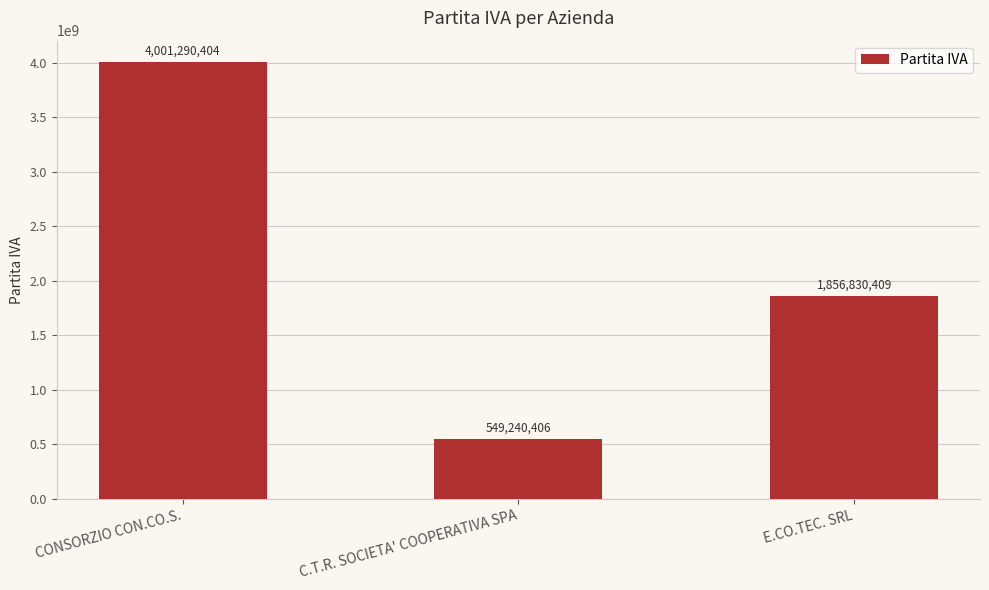

What is the smallest value displayed?

549240406